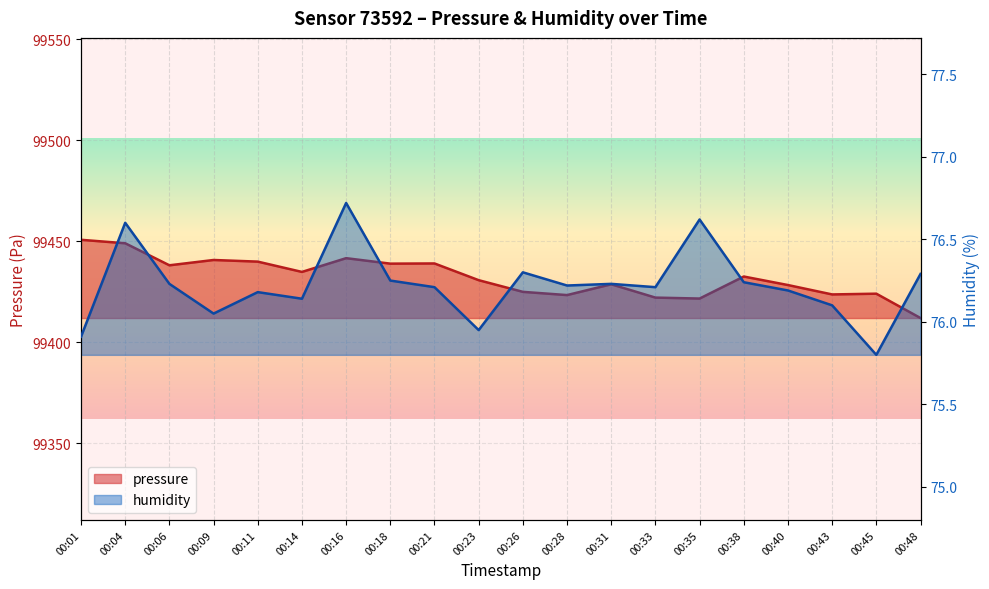

True or false: humidity and pressure intersect in this chart.

False